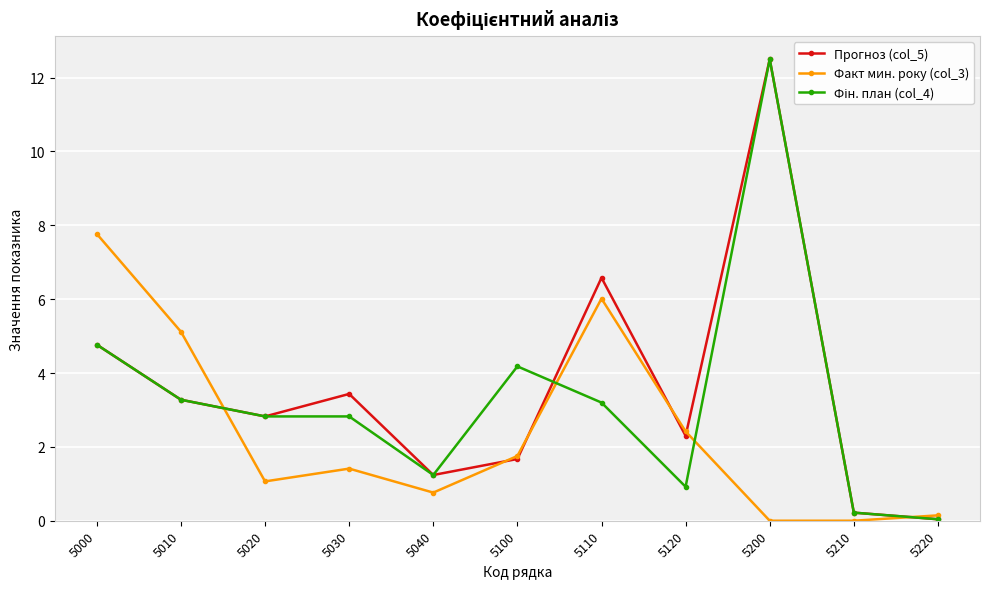

At which category does the chart reach its peak across all series?

5200